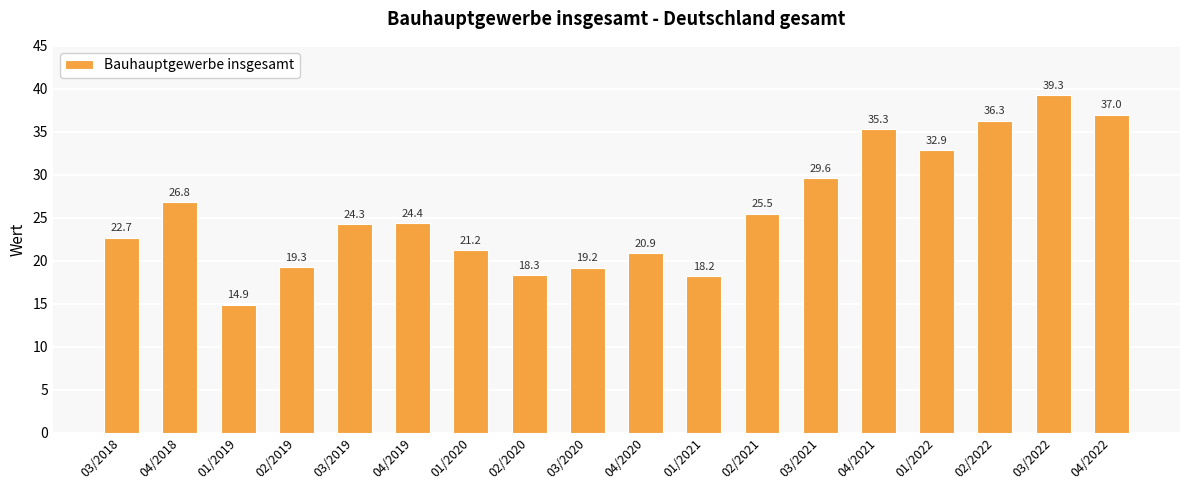

What is the difference between the maximum and second lowest values?

21.1